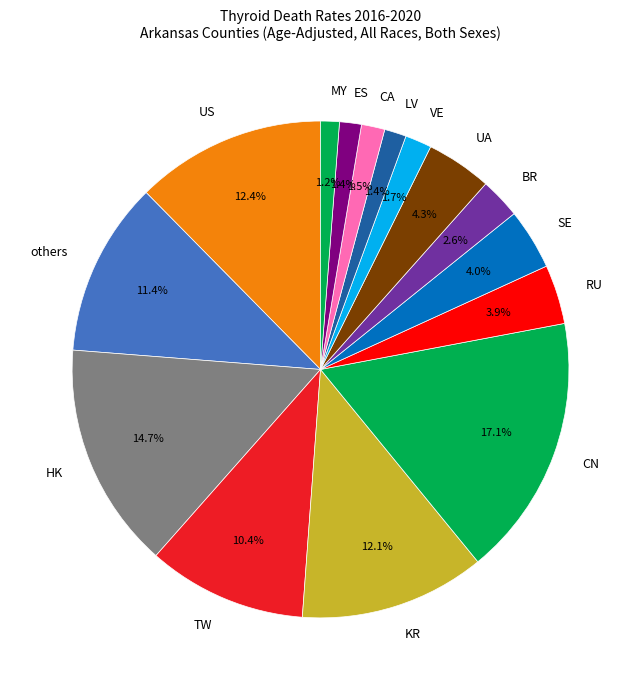

Which category has the biggest portion of the pie?

CN